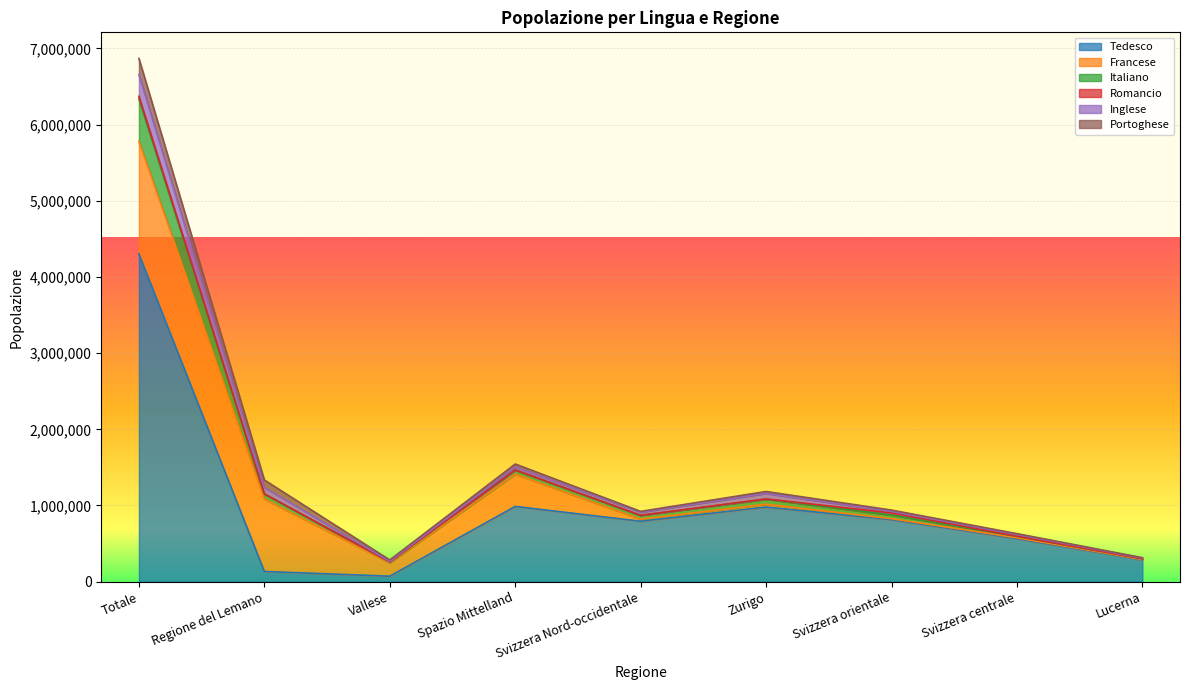

What are all the series names shown in the legend?

Tedesco, Francese, Italiano, Romancio, Inglese, Portoghese